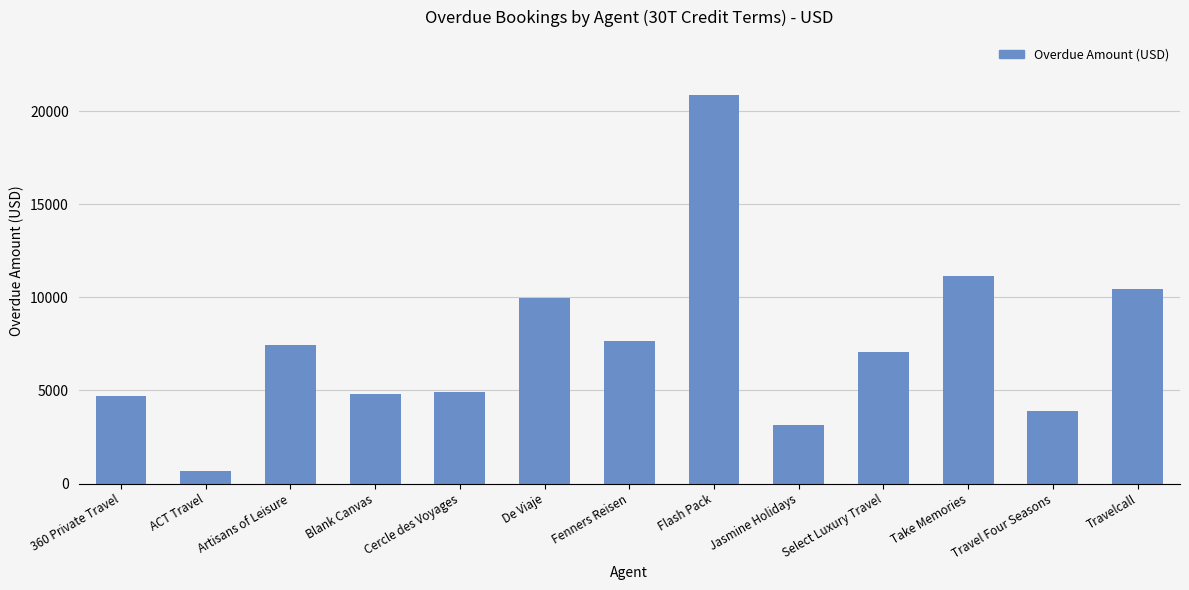

Which has a higher value, Blank Canvas or Travel Four Seasons?

Blank Canvas